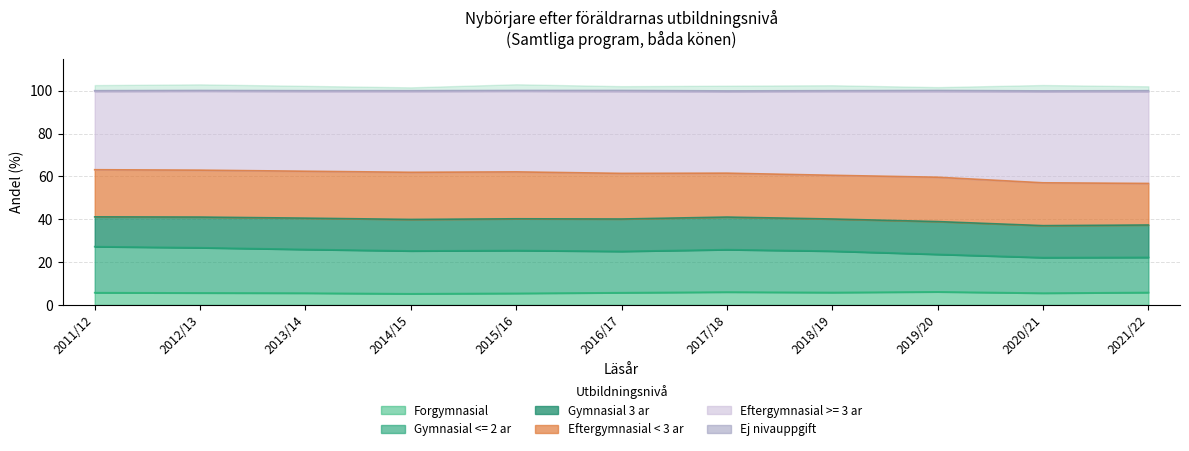

True or false: Gymnasial <= 2 ar and Eftergymnasial >= 3 ar cross at least once.

False